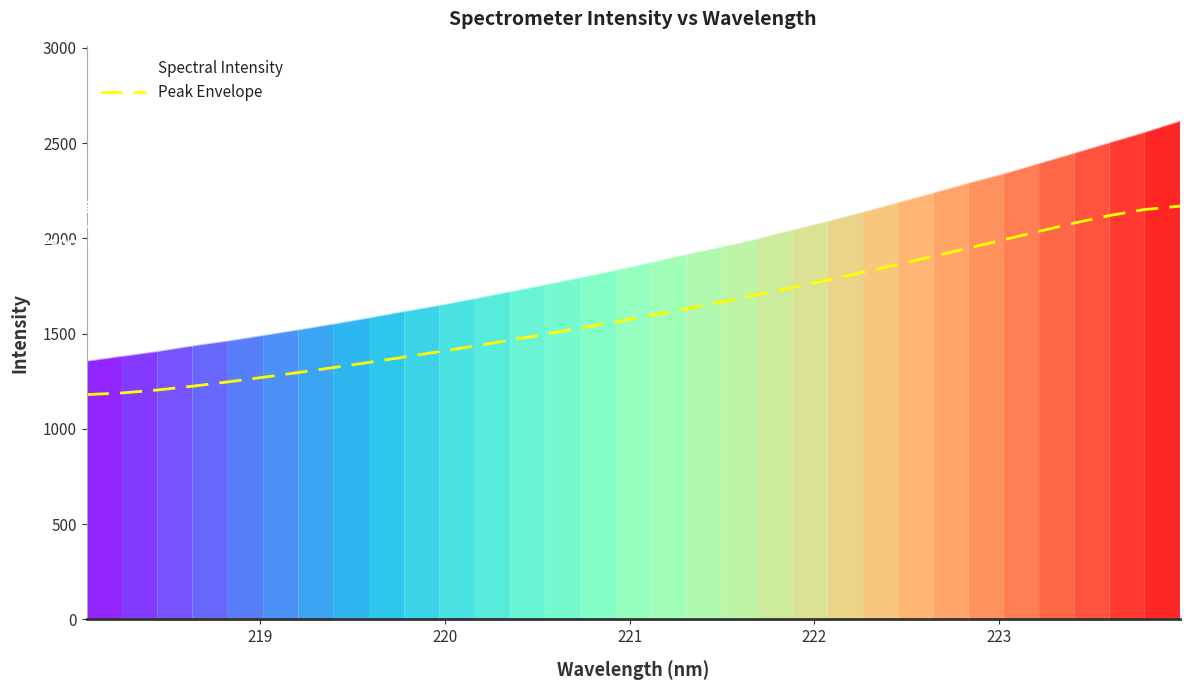

Which series has the largest range (max minus min)?

Spectral Intensity